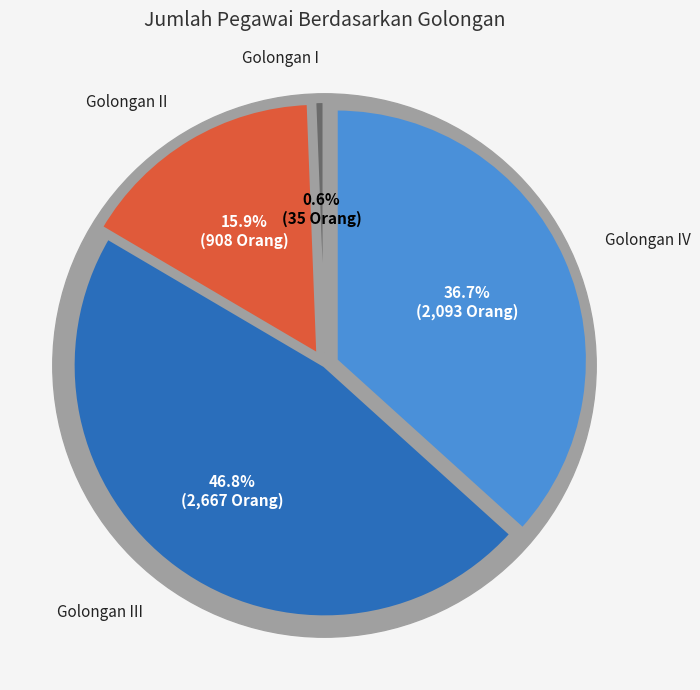

To the nearest percent, what is the difference between the Golongan IV and Golongan I slice percentages?

36%